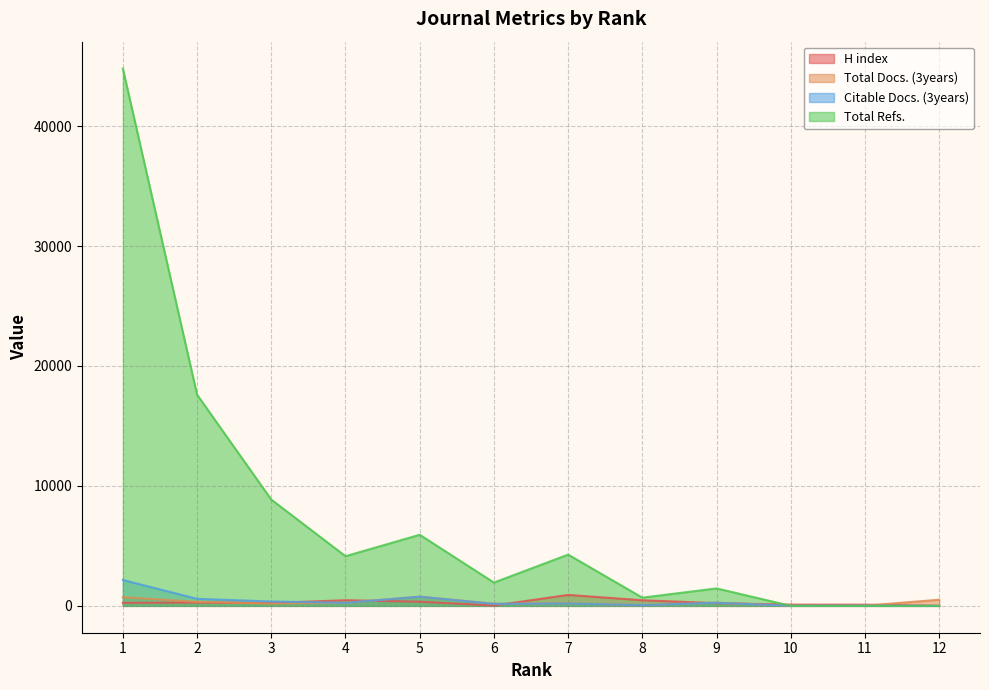

How many values in Total Refs. are above zero?

9